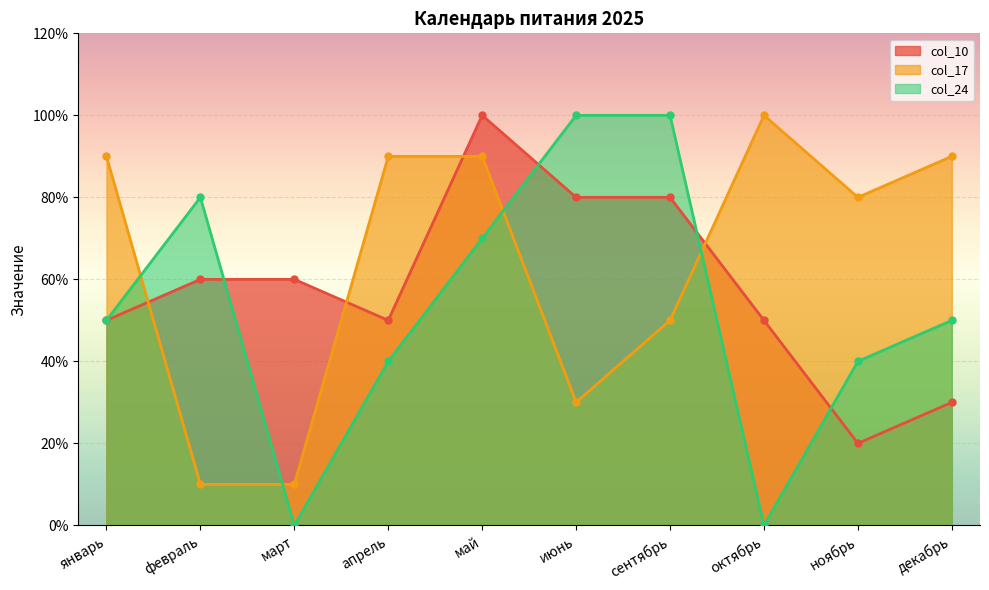

Reading left to right, list all the values displayed in this chart.

col_10: 5	6	6	5	10	8	8	5	2	3
col_17: 9	1	1	9	9	3	5	10	8	9
col_24: 5	8	0	4	7	10	10	0	4	5